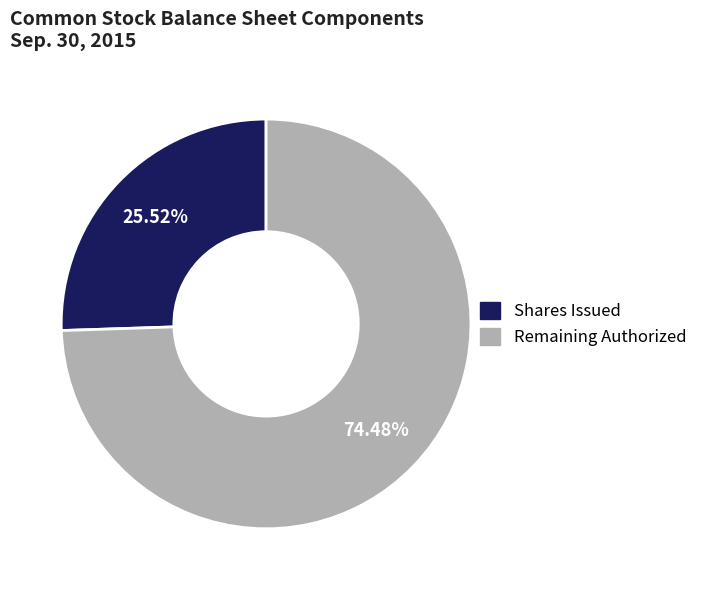

Is there a majority slice in this chart?

Yes